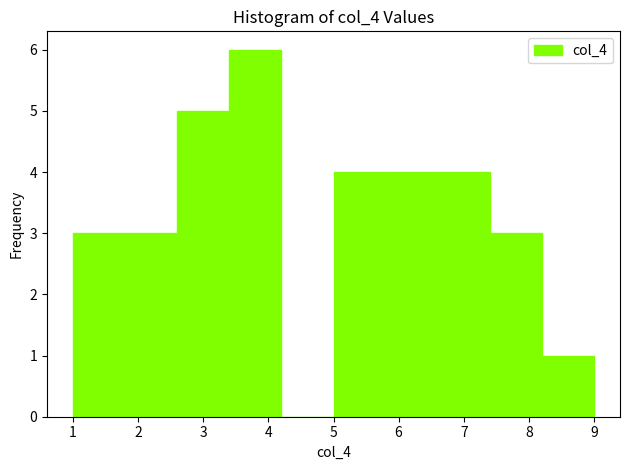

Reading left to right, list every bar in this chart as the range it spans on the x-axis followed by its height. The values are not printed on the chart, so give them approximately, as read against the axis.

1.0 to 1.8: 3
1.8 to 2.6: 3
2.6 to 3.4: 5
3.4 to 4.2: 6
4.2 to 5.0: 0
5.0 to 5.8: 4
5.8 to 6.6: 4
6.6 to 7.4: 4
7.4 to 8.2: 3
8.2 to 9.0: 1